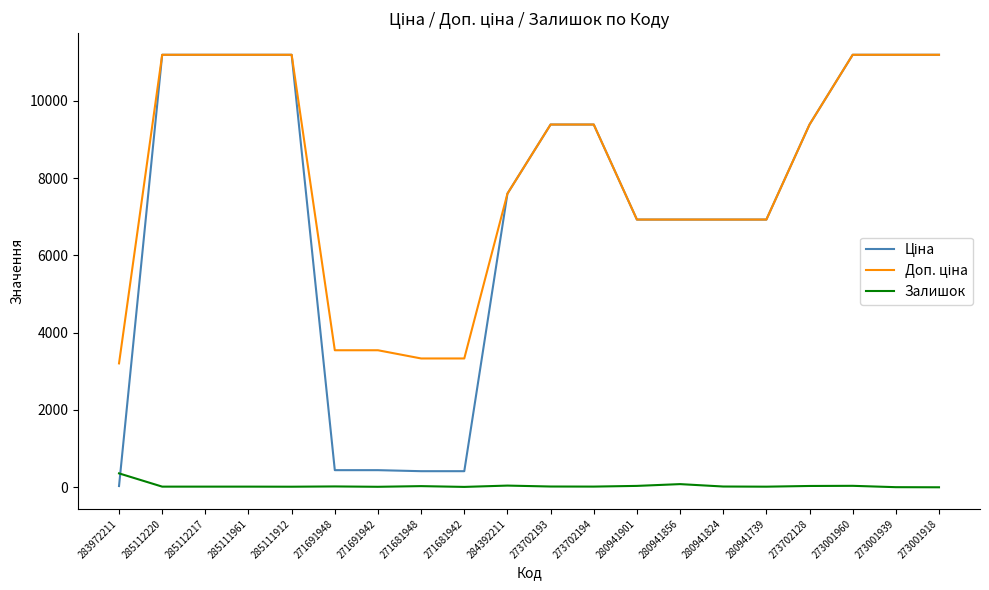

How many lines are shown in the chart?

3